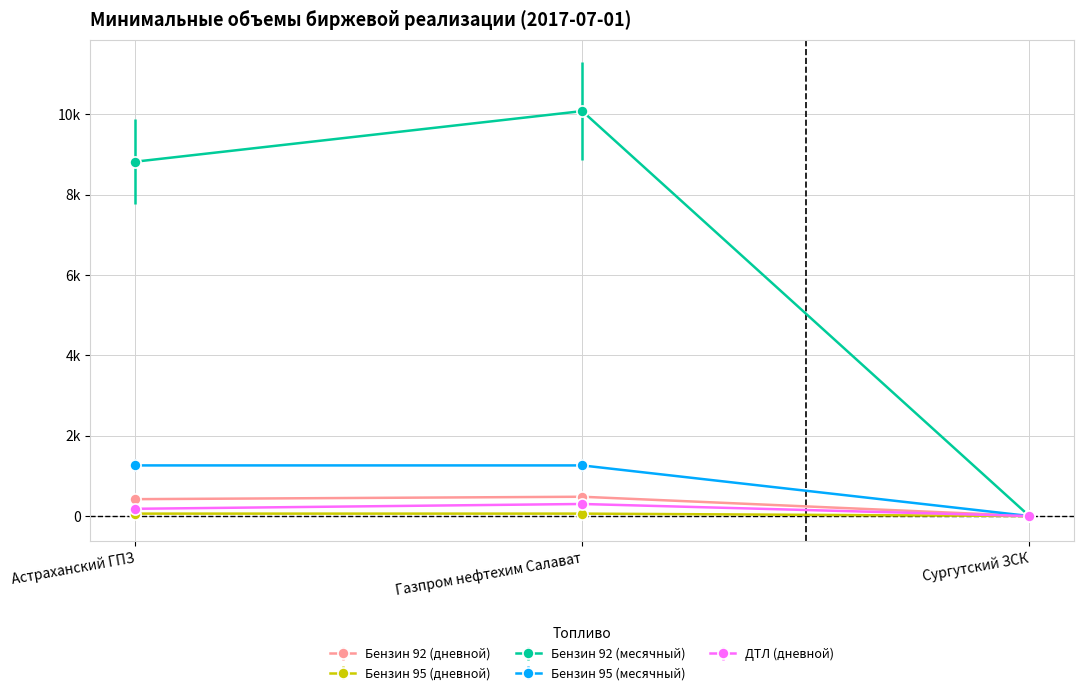

Is this an area chart (filled region under the line)?

No